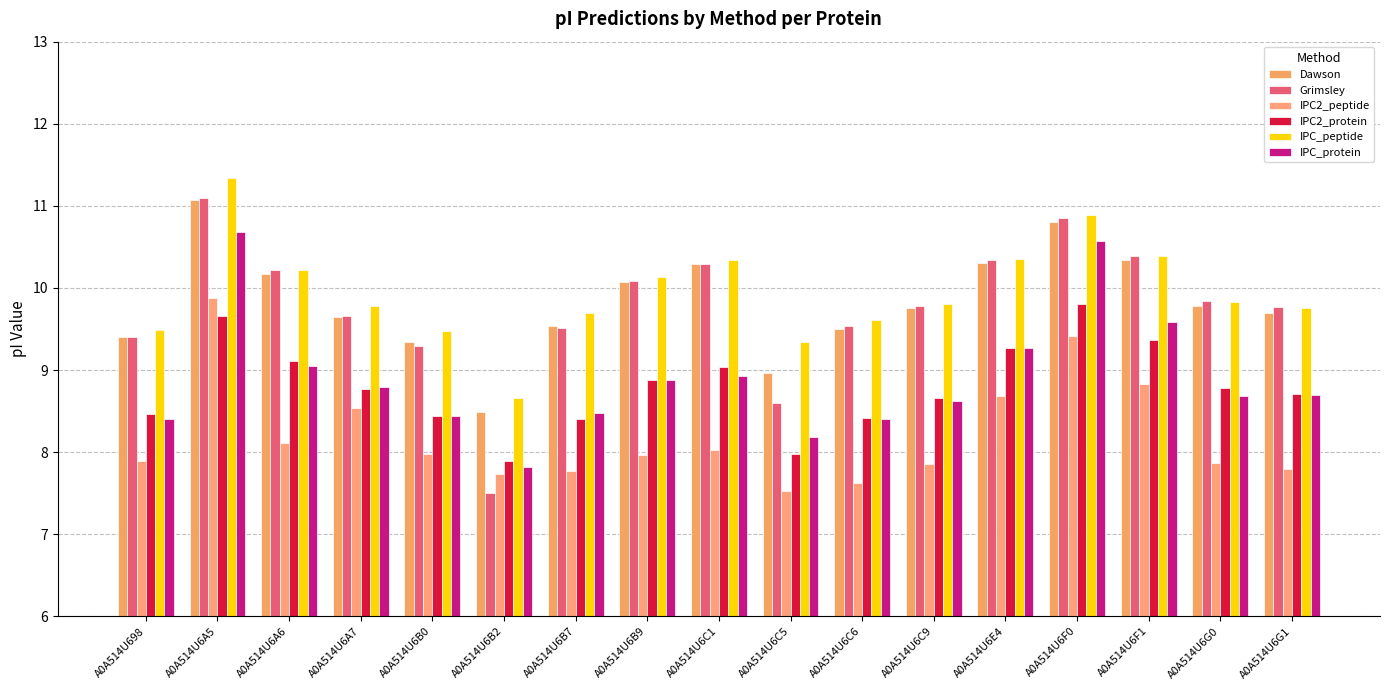

Reading left to right, list all the values displayed in this chart.

Dawson: A0A514U698=9.4	A0A514U6A5=11.1	A0A514U6A6=10.2	A0A514U6A7=9.6	A0A514U6B0=9.3	A0A514U6B2=8.5	A0A514U6B7=9.5	A0A514U6B9=10.1	A0A514U6C1=10.3	A0A514U6C5=9.0	A0A514U6C6=9.5	A0A514U6C9=9.8	A0A514U6E4=10.3	A0A514U6F0=10.8	A0A514U6F1=10.3	A0A514U6G0=9.8	A0A514U6G1=9.7
Grimsley: A0A514U698=9.4	A0A514U6A5=11.1	A0A514U6A6=10.2	A0A514U6A7=9.7	A0A514U6B0=9.3	A0A514U6B2=7.5	A0A514U6B7=9.5	A0A514U6B9=10.1	A0A514U6C1=10.3	A0A514U6C5=8.6	A0A514U6C6=9.5	A0A514U6C9=9.8	A0A514U6E4=10.3	A0A514U6F0=10.8	A0A514U6F1=10.4	A0A514U6G0=9.8	A0A514U6G1=9.8
IPC2_peptide: A0A514U698=7.9	A0A514U6A5=9.9	A0A514U6A6=8.1	A0A514U6A7=8.5	A0A514U6B0=8.0	A0A514U6B2=7.7	A0A514U6B7=7.8	A0A514U6B9=8.0	A0A514U6C1=8.0	A0A514U6C5=7.5	A0A514U6C6=7.6	A0A514U6C9=7.8	A0A514U6E4=8.7	A0A514U6F0=9.4	A0A514U6F1=8.8	A0A514U6G0=7.9	A0A514U6G1=7.8
IPC2_protein: A0A514U698=8.5	A0A514U6A5=9.7	A0A514U6A6=9.1	A0A514U6A7=8.8	A0A514U6B0=8.4	A0A514U6B2=7.9	A0A514U6B7=8.4	A0A514U6B9=8.9	A0A514U6C1=9.0	A0A514U6C5=8.0	A0A514U6C6=8.4	A0A514U6C9=8.7	A0A514U6E4=9.3	A0A514U6F0=9.8	A0A514U6F1=9.4	A0A514U6G0=8.8	A0A514U6G1=8.7
IPC_peptide: A0A514U698=9.5	A0A514U6A5=11.3	A0A514U6A6=10.2	A0A514U6A7=9.8	A0A514U6B0=9.5	A0A514U6B2=8.7	A0A514U6B7=9.7	A0A514U6B9=10.1	A0A514U6C1=10.3	A0A514U6C5=9.3	A0A514U6C6=9.6	A0A514U6C9=9.8	A0A514U6E4=10.3	A0A514U6F0=10.9	A0A514U6F1=10.4	A0A514U6G0=9.8	A0A514U6G1=9.8
IPC_protein: A0A514U698=8.4	A0A514U6A5=10.7	A0A514U6A6=9.0	A0A514U6A7=8.8	A0A514U6B0=8.4	A0A514U6B2=7.8	A0A514U6B7=8.5	A0A514U6B9=8.9	A0A514U6C1=8.9	A0A514U6C5=8.2	A0A514U6C6=8.4	A0A514U6C9=8.6	A0A514U6E4=9.3	A0A514U6F0=10.6	A0A514U6F1=9.6	A0A514U6G0=8.7	A0A514U6G1=8.7